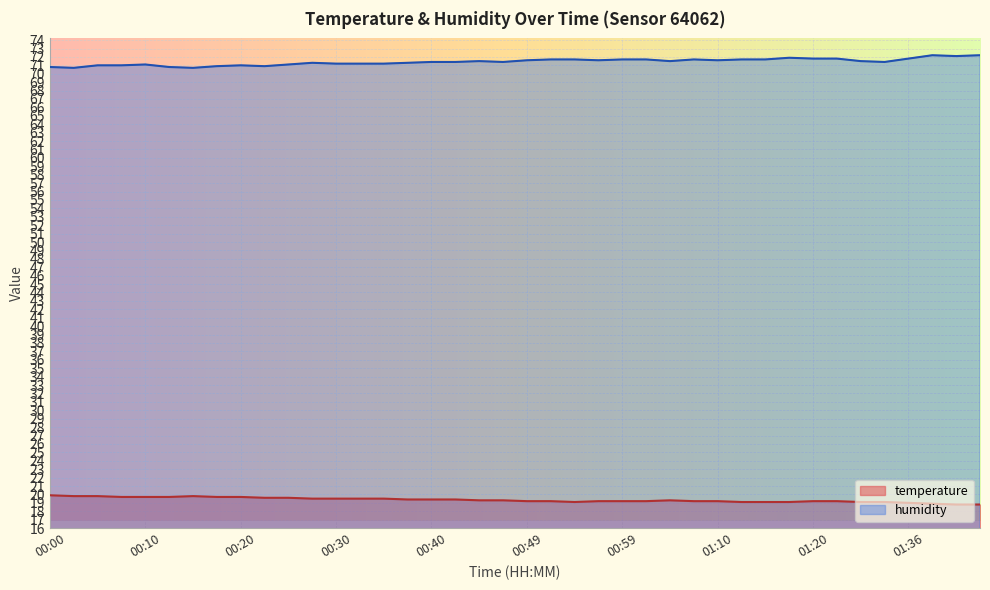

At which label does humidity reach its minimum?

00:03